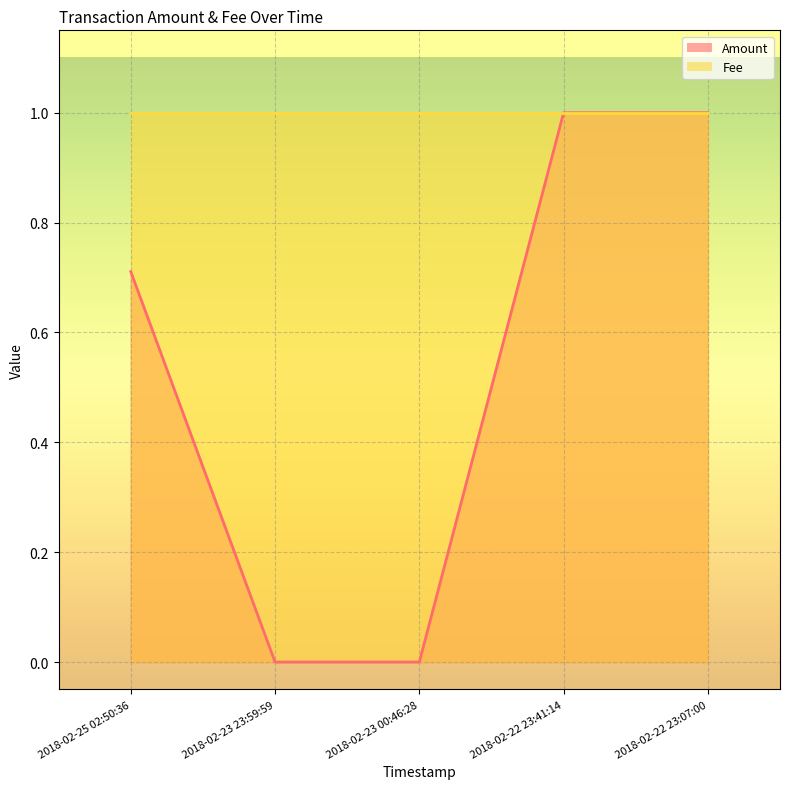

Reading right to left, extract all data points from this chart.

2018-02-22 23:07:00=1.0	2018-02-22 23:41:14=1.0	2018-02-23 00:46:28=0.0	2018-02-23 23:59:59=0.0	2018-02-25 02:50:36=0.7